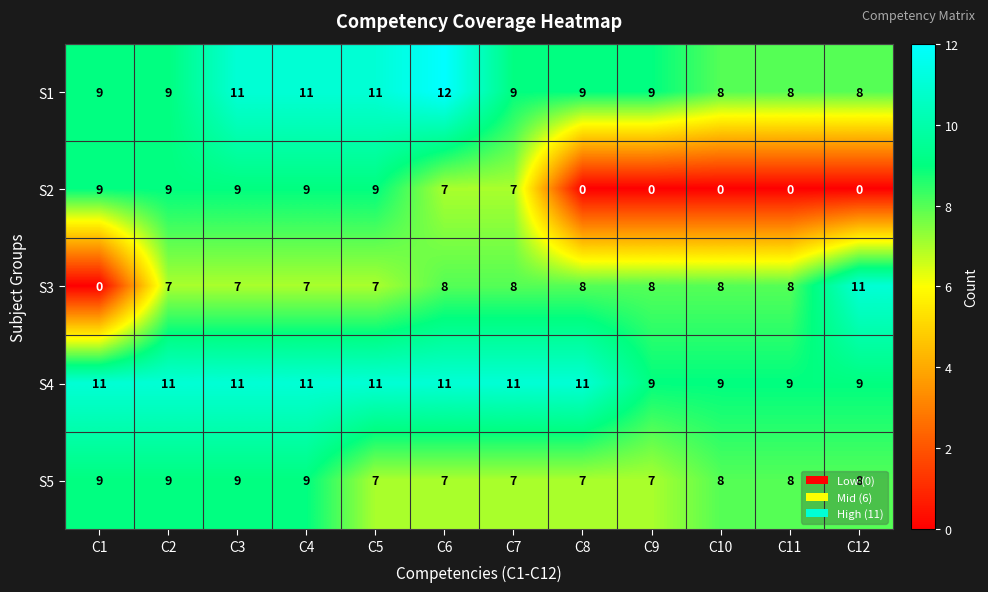

What is the total value across all series at C8?

35